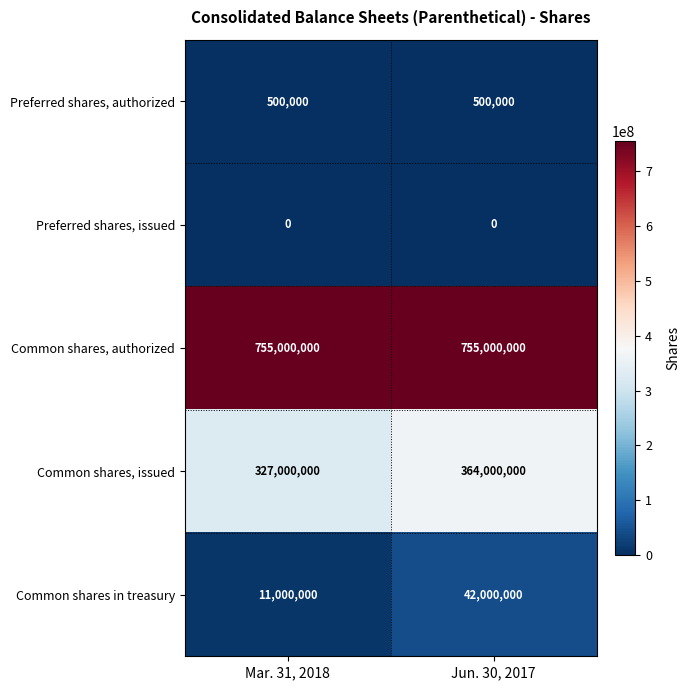

Reading right to left, transcribe all the data shown in this chart.

Preferred shares, authorized: Jun. 30, 2017=500000	Mar. 31, 2018=500000
Preferred shares, issued: Jun. 30, 2017=0	Mar. 31, 2018=0
Common shares, authorized: Jun. 30, 2017=755000000	Mar. 31, 2018=755000000
Common shares, issued: Jun. 30, 2017=364000000	Mar. 31, 2018=327000000
Common shares in treasury: Jun. 30, 2017=42000000	Mar. 31, 2018=11000000